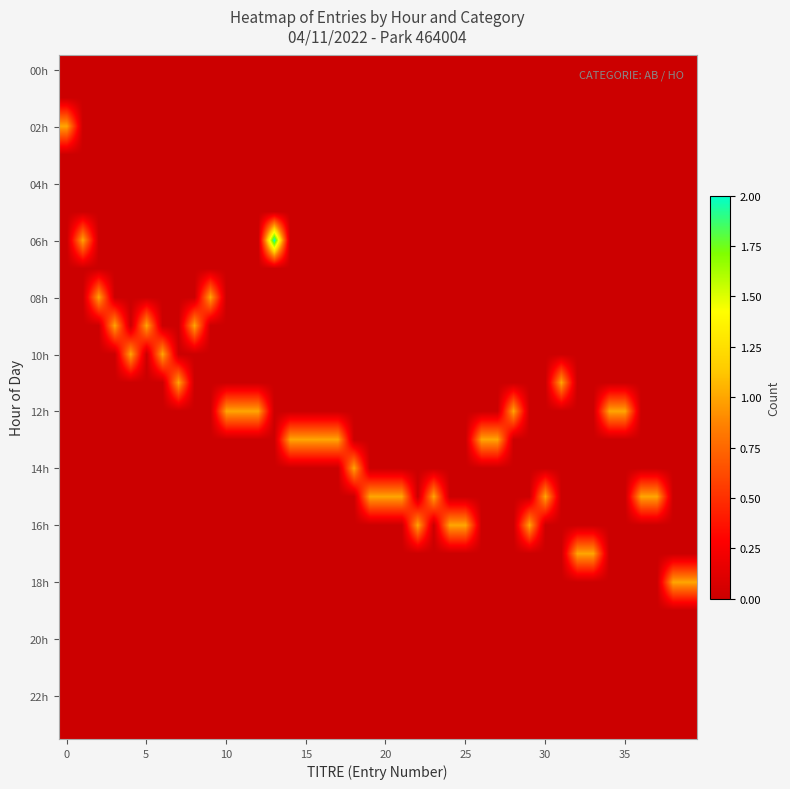

At how many categories does at least one series exceed 1?

1